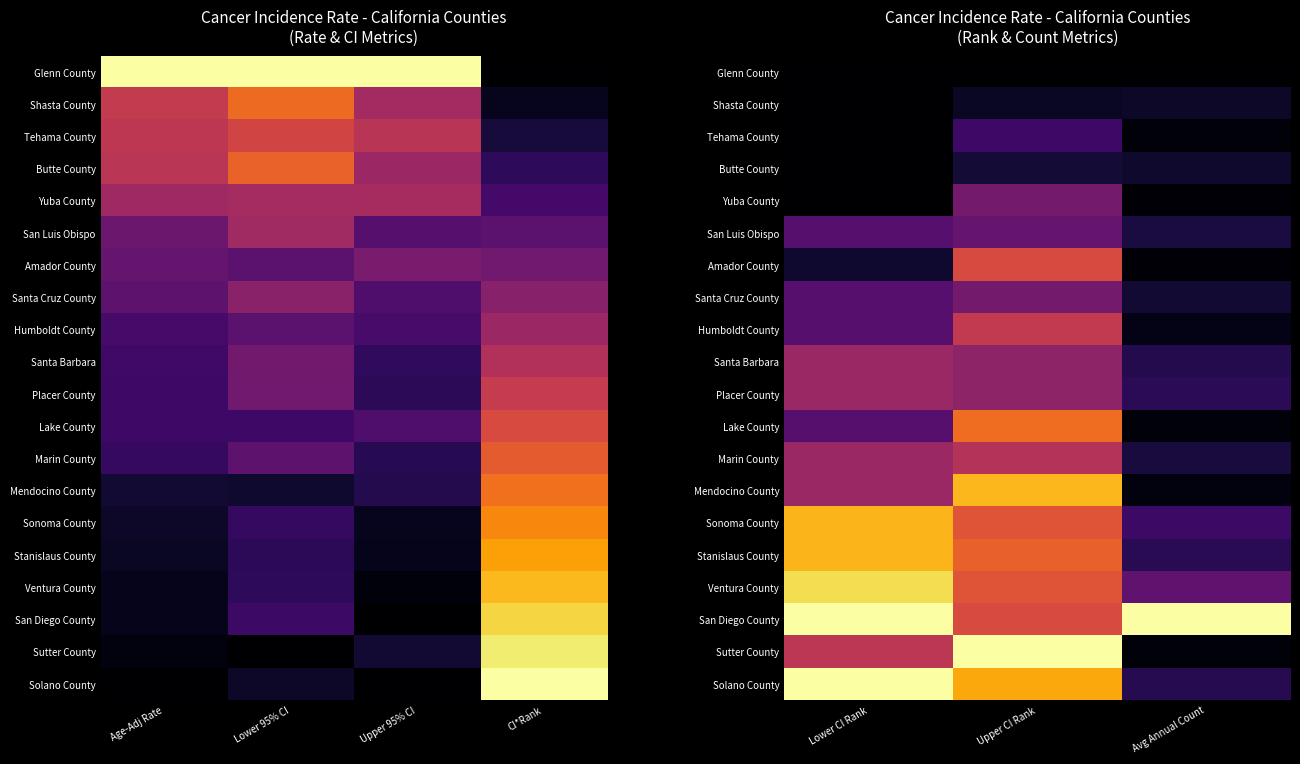

At how many categories does at least one series exceed 0?

3